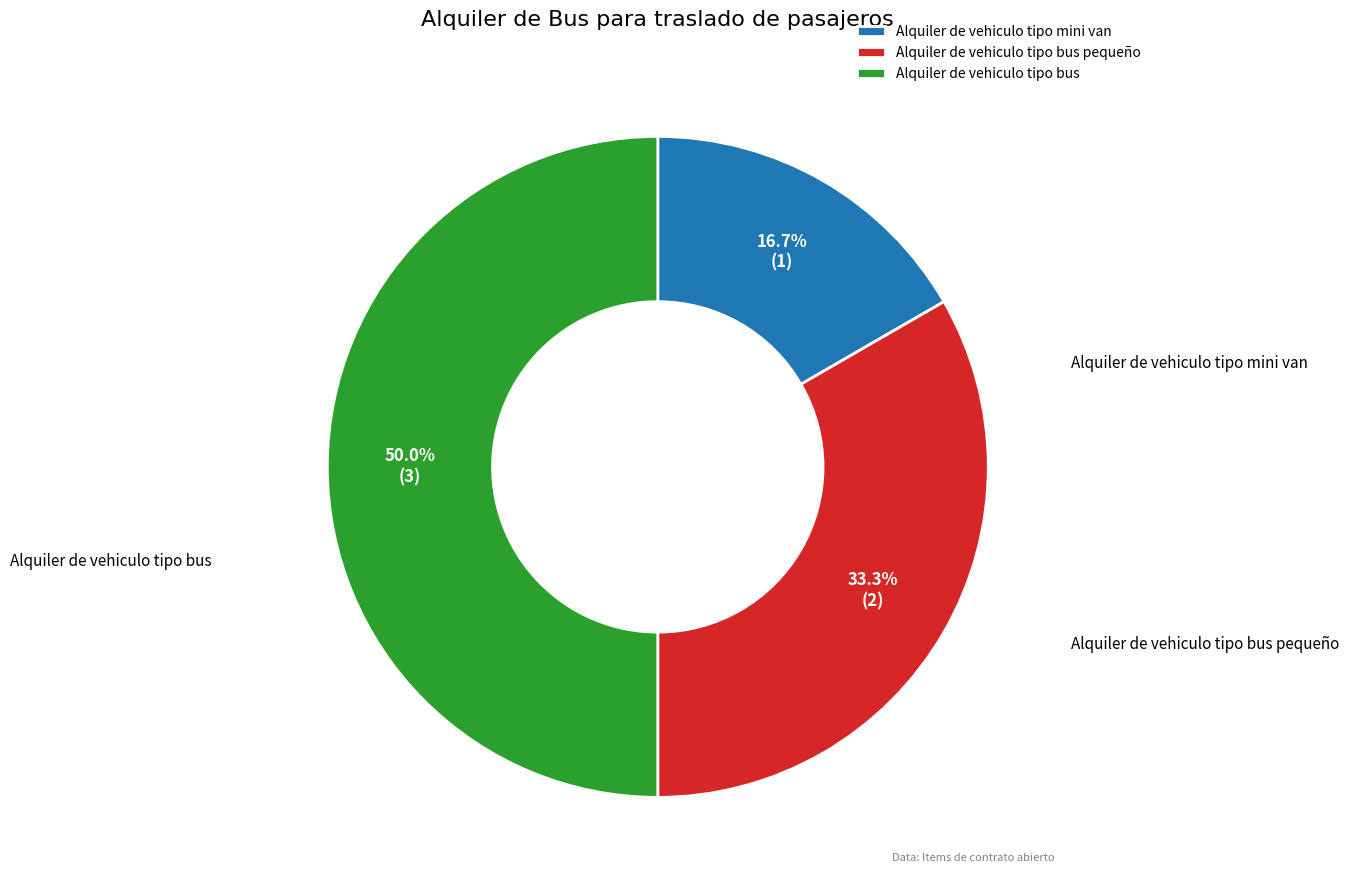

To the nearest percent, what is the difference between the largest and smallest slice percentages?

33%